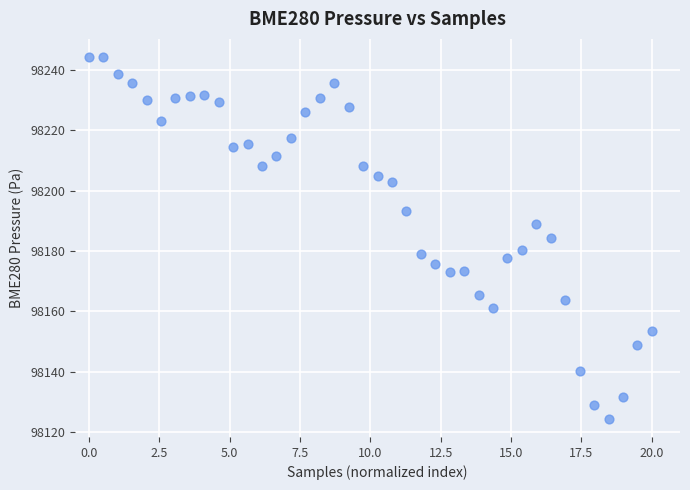

What is the range of X values (max minus min)?

20.0